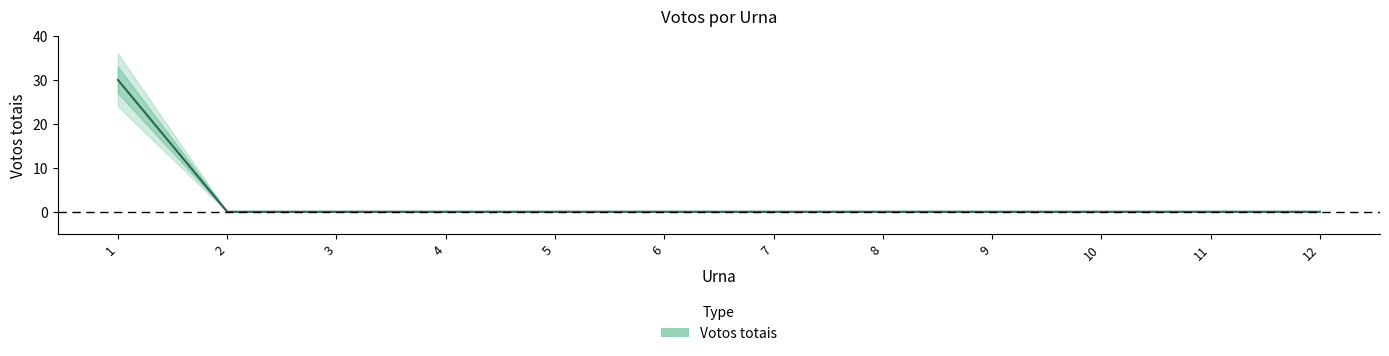

True or false: Votos totais has a value of 0 at 2.

True